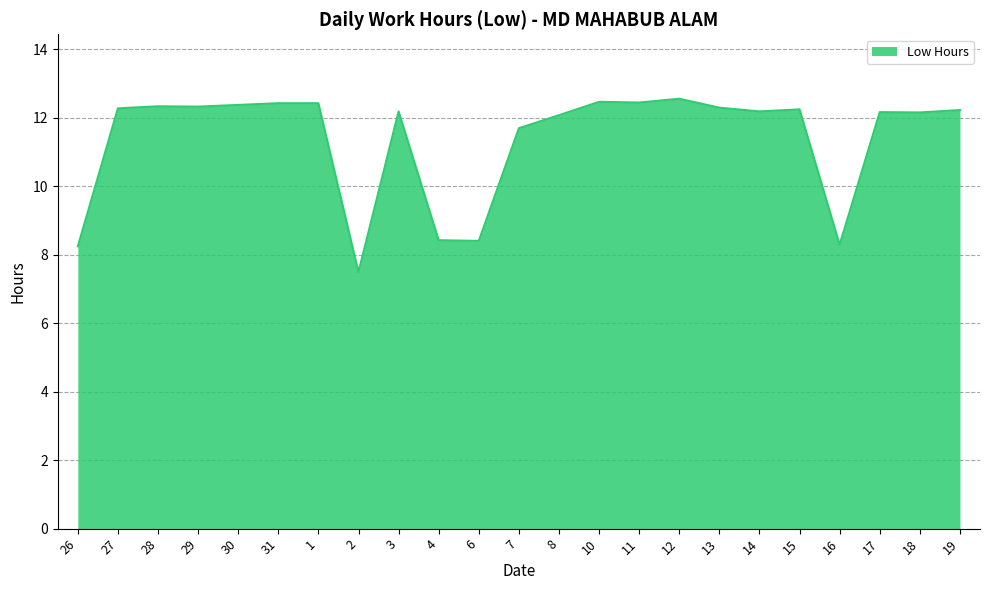

How many values are below 12?

6